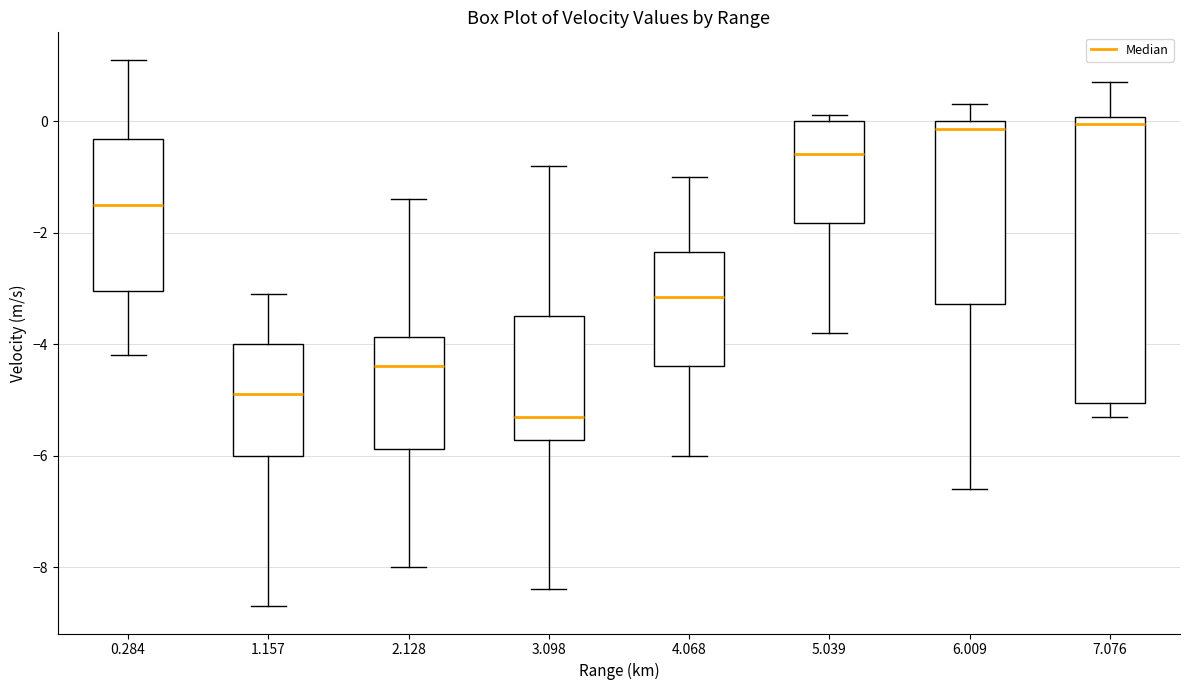

Where does the median line of the box at x = 4.068 sit on the y-axis? The values are not printed on the chart, so give them approximately, as read against the axis.

-3.2